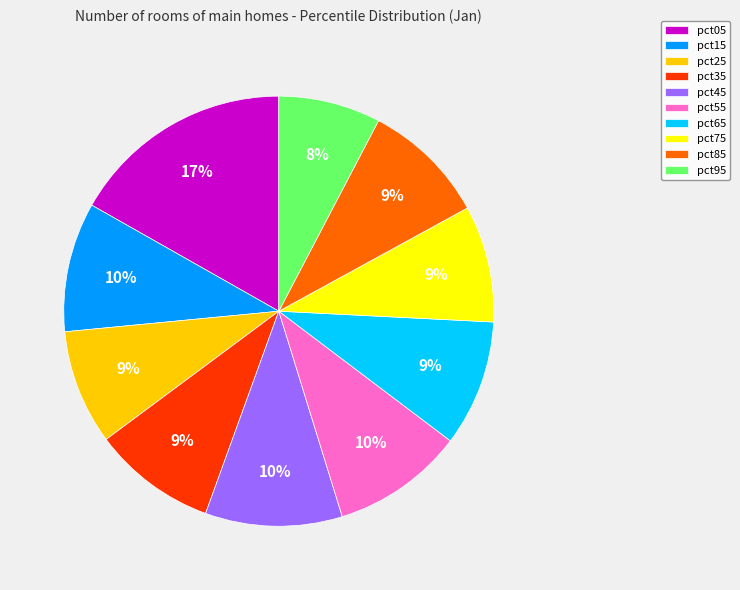

Count the number of slices in the pie.

10